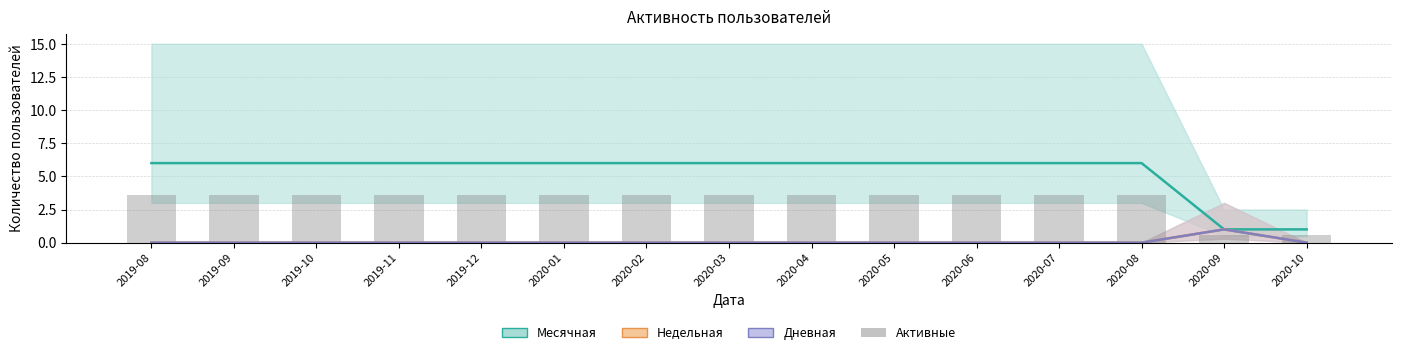

The Недельная series shows 0.0 at 2020-08. True or false?

True